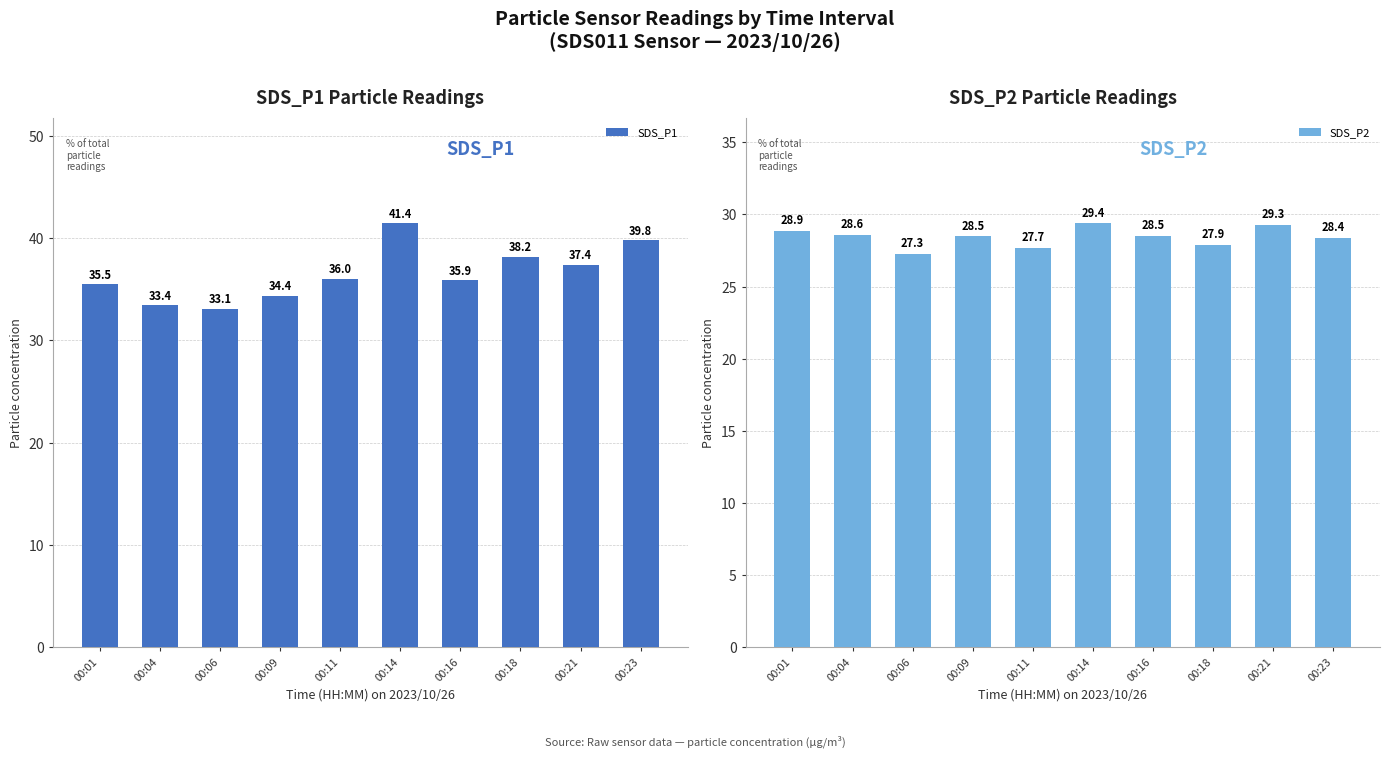

Is the value of SDS_P1 at 00:04 greater than the value of SDS_P2 at 00:23?

Yes